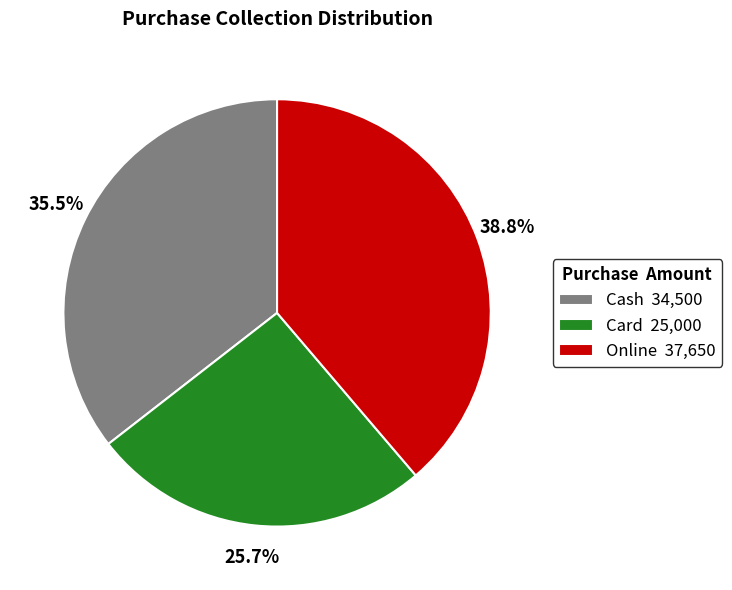

To the nearest percent, what is the difference between the Online and Cash slice percentages?

3%